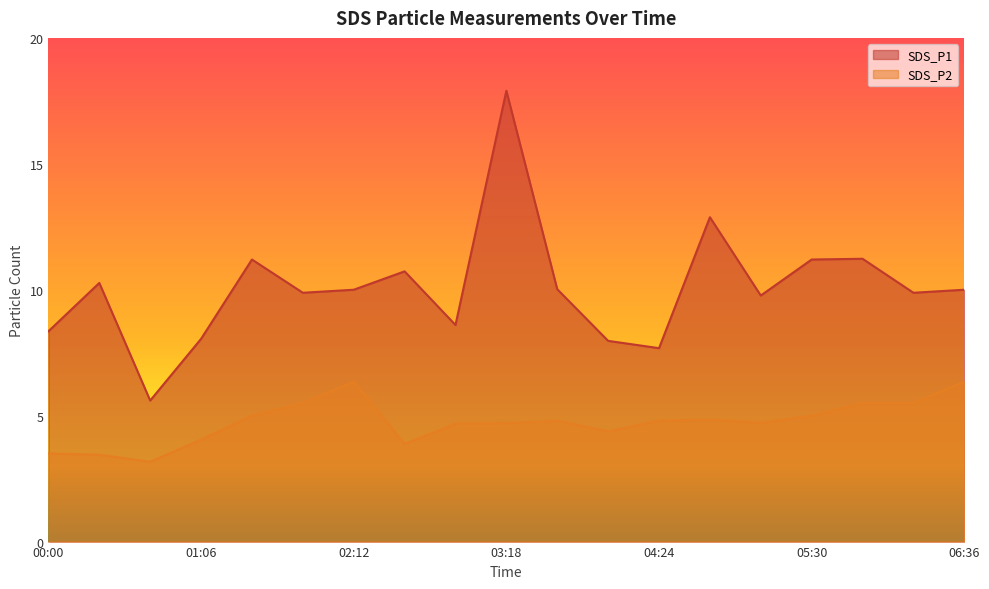

Where is the first local minimum for SDS_P1?

00:44